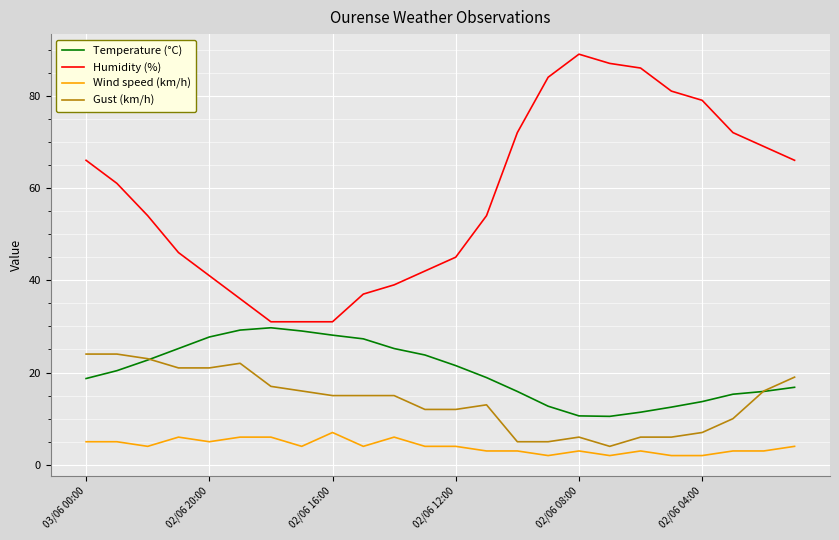

True or false: Humidity (%) and Gust (km/h) intersect in this chart.

False